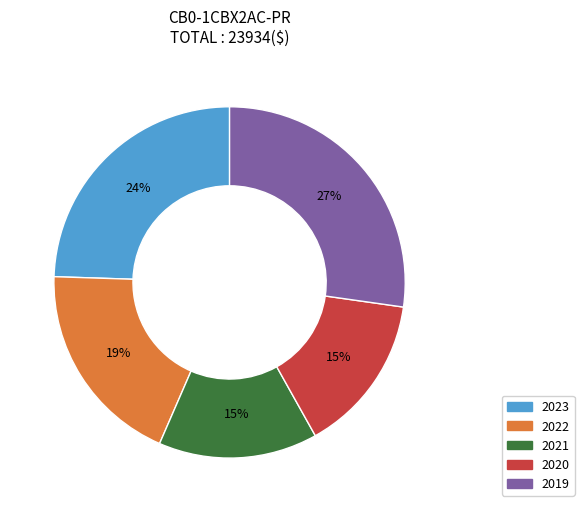

Is there any slice that represents more than half of the pie?

No